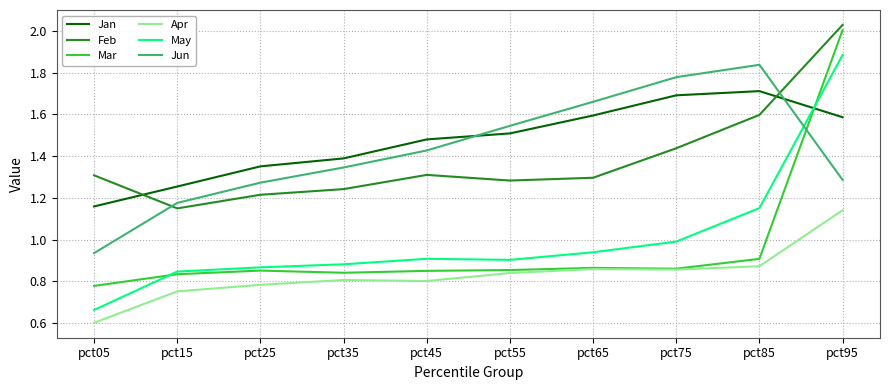

Is it true that Feb equals 2.0 at pct05?

False